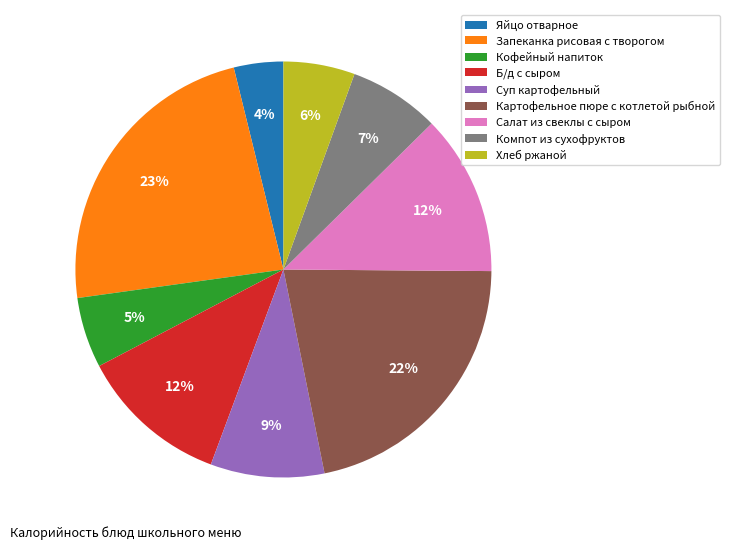

Which category has the smallest portion of the pie?

Яйцо отварное